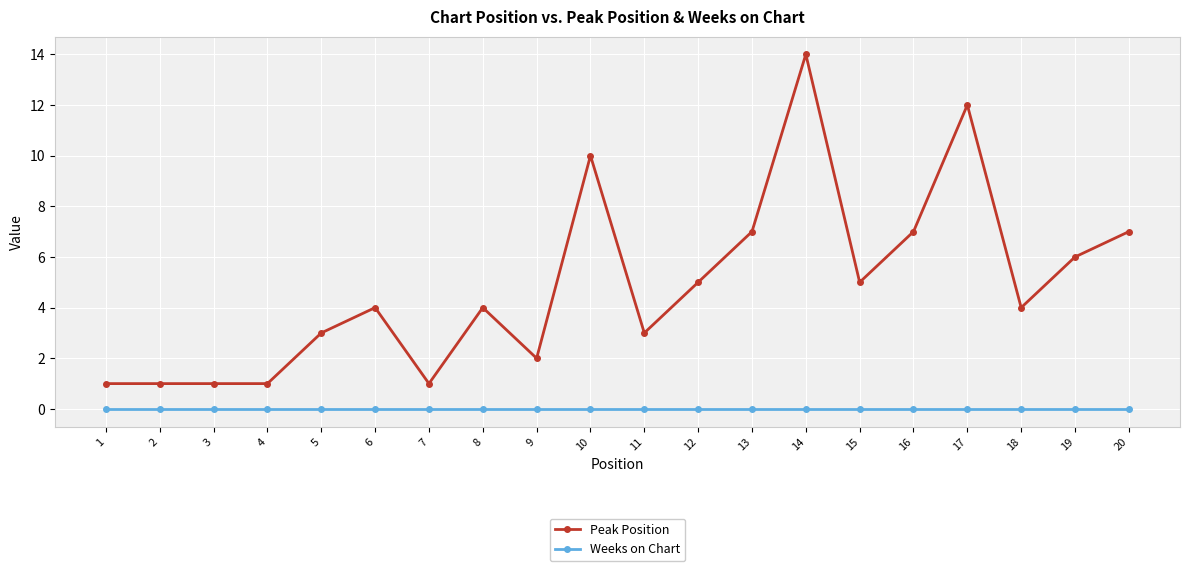

The value of Weeks on Chart at 8 is 0. True or false?

True